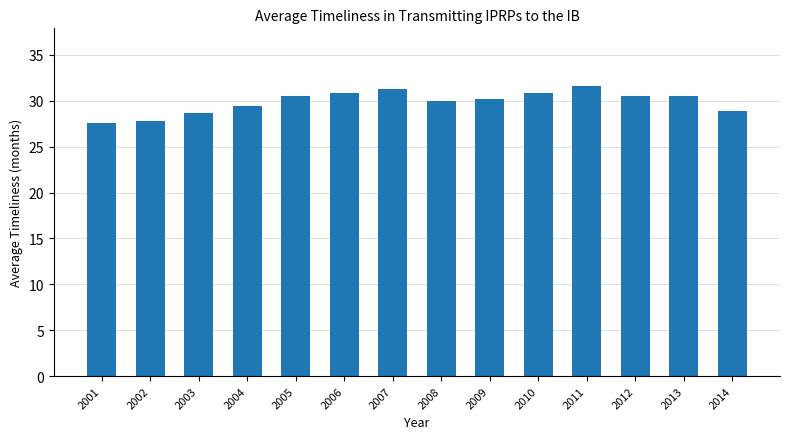

What is the value of the 7th bar from the left?

31.3